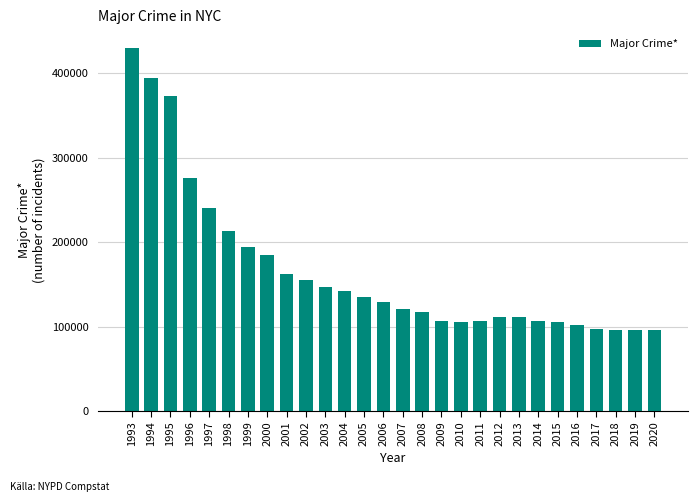

What is the difference between the second highest and second lowest values?

298682